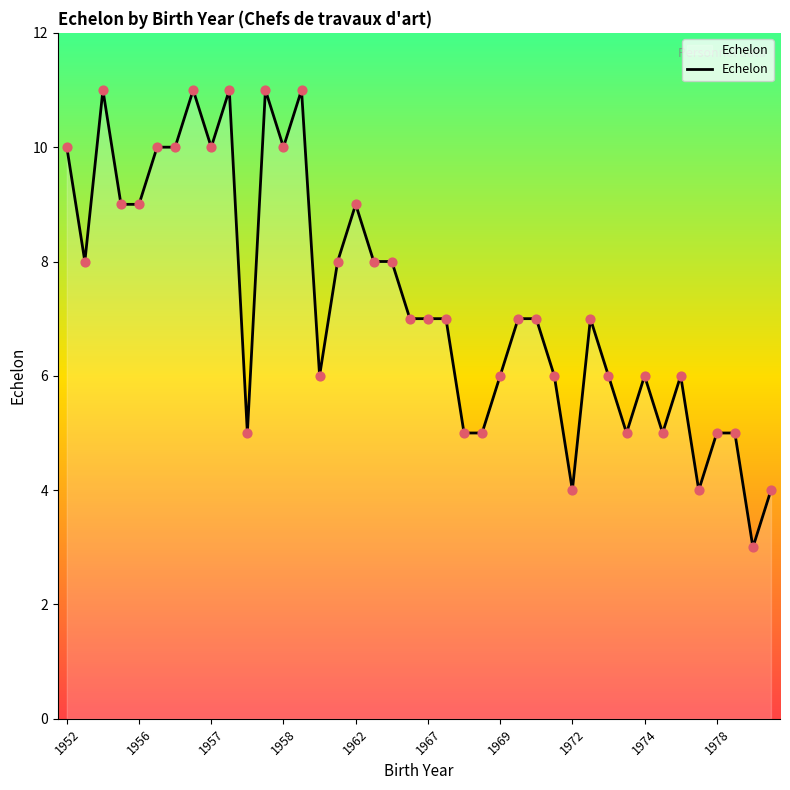

What is the smallest value displayed?

3